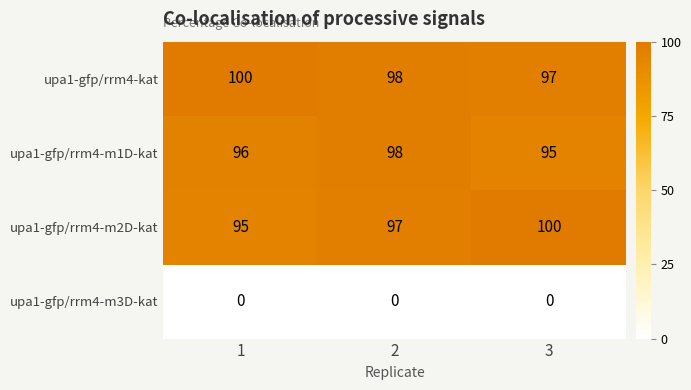

What is the difference between the highest and lowest values at 2?

98